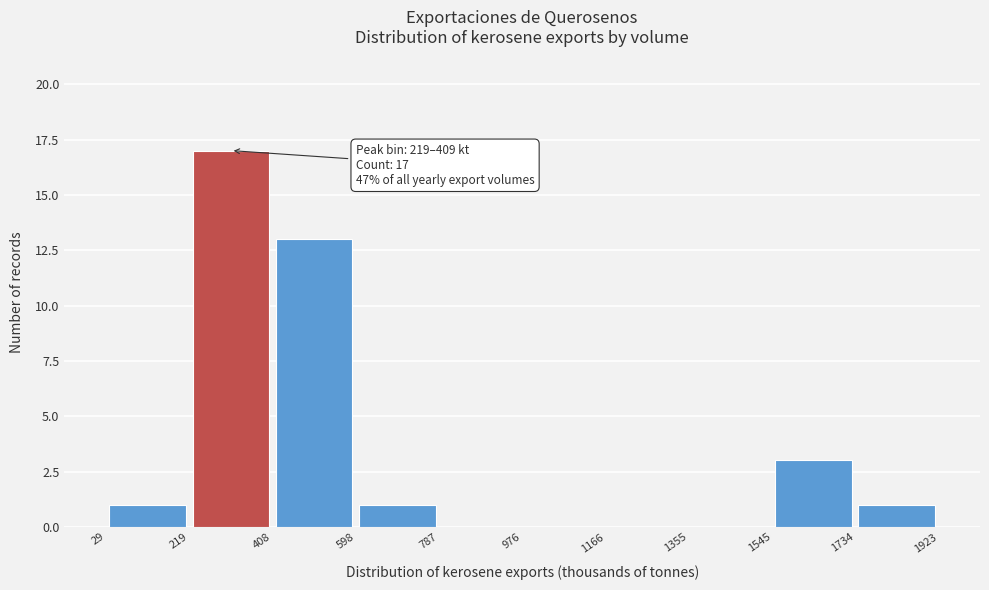

Which range on the x-axis has the tallest bar?

219 to 408